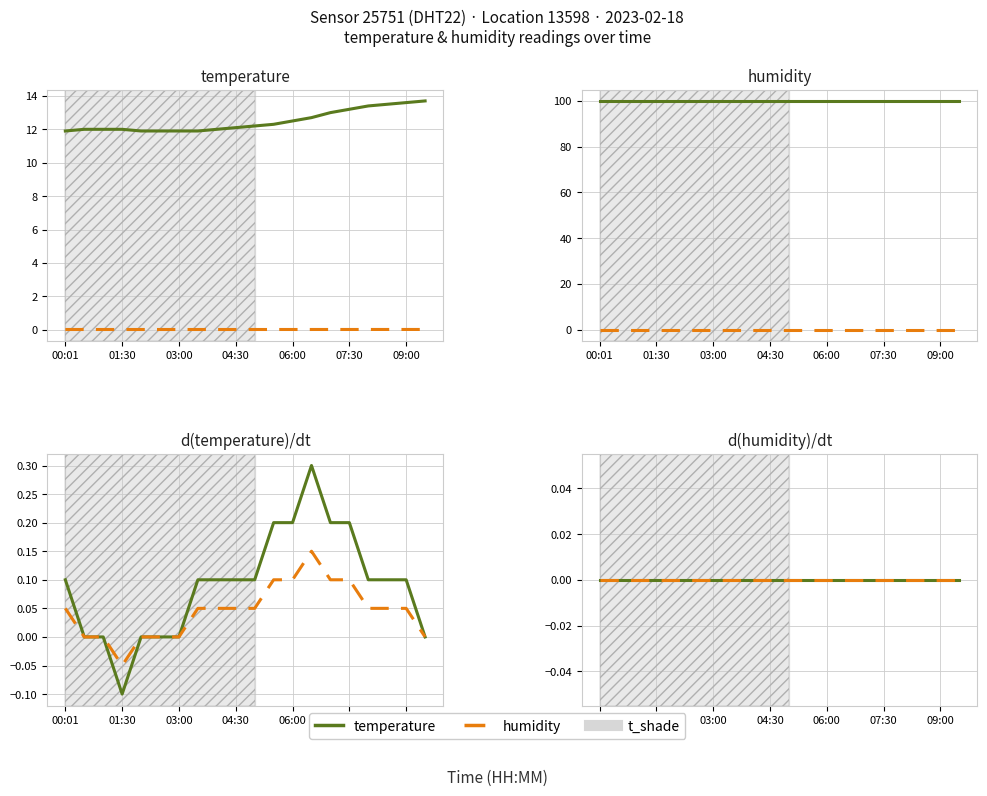

What is the average value?

12.5